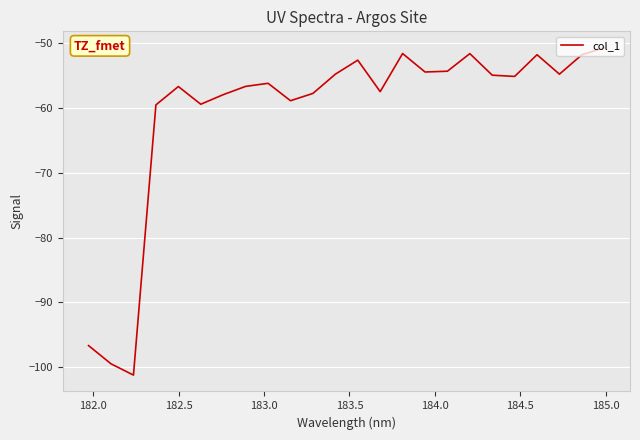

What is the difference between the maximum and minimum values?

50.5